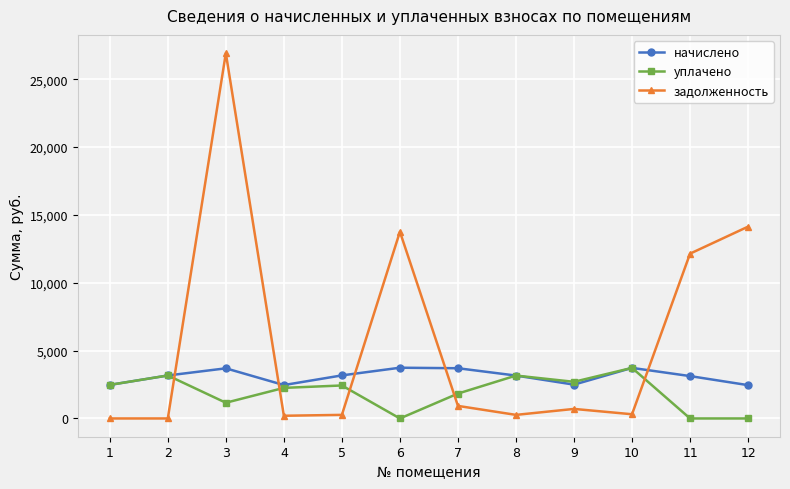

List the series in order of their overall mean, highest first.

задолженность, начислено, уплачено